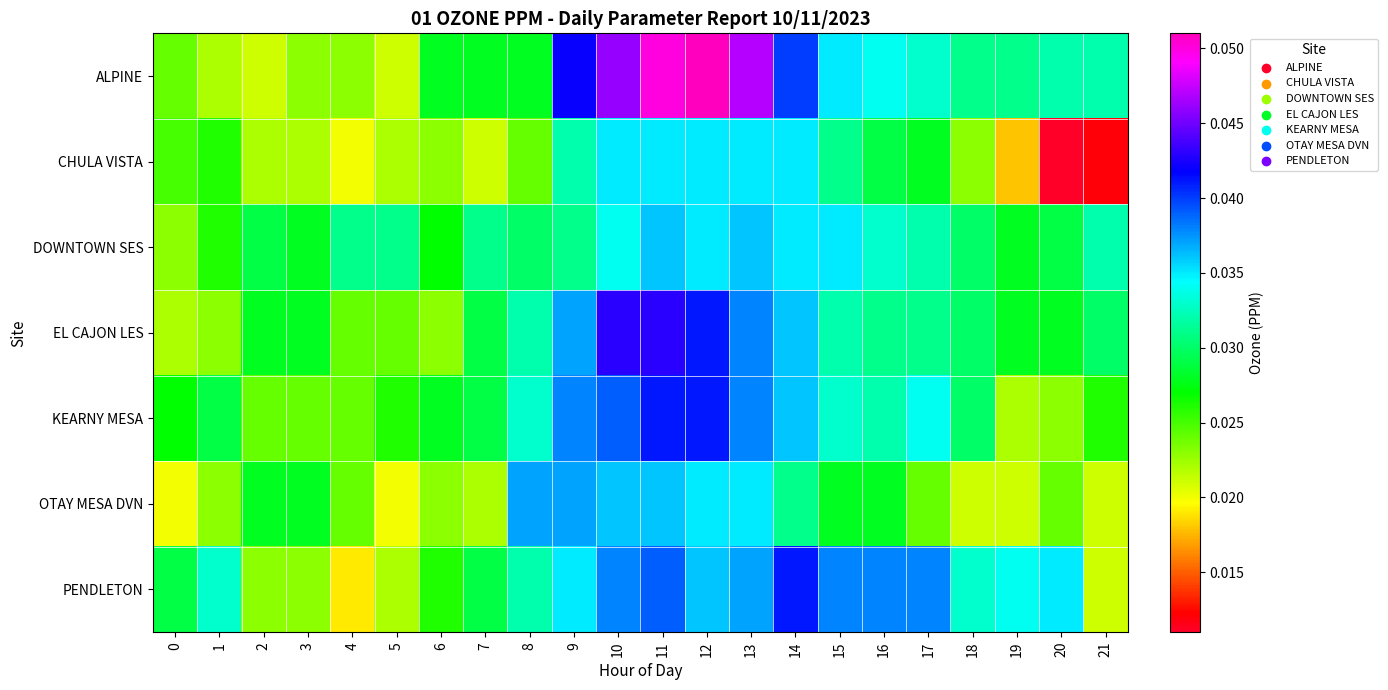

Reading left to right, extract all data points from this chart.

ALPINE: 0=0.0	1=0.0	2=0.0	3=0.0	4=0.0	5=0.0	6=0.0	7=0.0	8=0.0	9=0.0	10=0.0	11=0.1	12=0.1	13=0.0	14=0.0	15=0.0	16=0.0	17=0.0	18=0.0	19=0.0	20=0.0	21=0.0
CHULA VISTA: 0=0.0	1=0.0	2=0.0	3=0.0	4=0.0	5=0.0	6=0.0	7=0.0	8=0.0	9=0.0	10=0.0	11=0.0	12=0.0	13=0.0	14=0.0	15=0.0	16=0.0	17=0.0	18=0.0	19=0.0	20=0.0	21=0.0
DOWNTOWN SES: 0=0.0	1=0.0	2=0.0	3=0.0	4=0.0	5=0.0	6=0.0	7=0.0	8=0.0	9=0.0	10=0.0	11=0.0	12=0.0	13=0.0	14=0.0	15=0.0	16=0.0	17=0.0	18=0.0	19=0.0	20=0.0	21=0.0
EL CAJON LES: 0=0.0	1=0.0	2=0.0	3=0.0	4=0.0	5=0.0	6=0.0	7=0.0	8=0.0	9=0.0	10=0.0	11=0.0	12=0.0	13=0.0	14=0.0	15=0.0	16=0.0	17=0.0	18=0.0	19=0.0	20=0.0	21=0.0
KEARNY MESA: 0=0.0	1=0.0	2=0.0	3=0.0	4=0.0	5=0.0	6=0.0	7=0.0	8=0.0	9=0.0	10=0.0	11=0.0	12=0.0	13=0.0	14=0.0	15=0.0	16=0.0	17=0.0	18=0.0	19=0.0	20=0.0	21=0.0
OTAY MESA DVN: 0=0.0	1=0.0	2=0.0	3=0.0	4=0.0	5=0.0	6=0.0	7=0.0	8=0.0	9=0.0	10=0.0	11=0.0	12=0.0	13=0.0	14=0.0	15=0.0	16=0.0	17=0.0	18=0.0	19=0.0	20=0.0	21=0.0
PENDLETON: 0=0.0	1=0.0	2=0.0	3=0.0	4=0.0	5=0.0	6=0.0	7=0.0	8=0.0	9=0.0	10=0.0	11=0.0	12=0.0	13=0.0	14=0.0	15=0.0	16=0.0	17=0.0	18=0.0	19=0.0	20=0.0	21=0.0